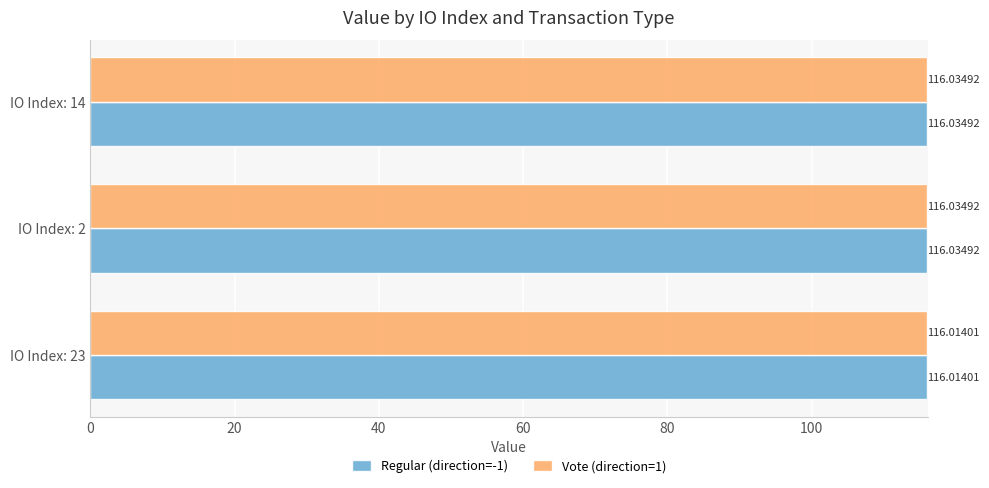

What are all the series names shown in the legend?

Regular (direction=-1), Vote (direction=1)